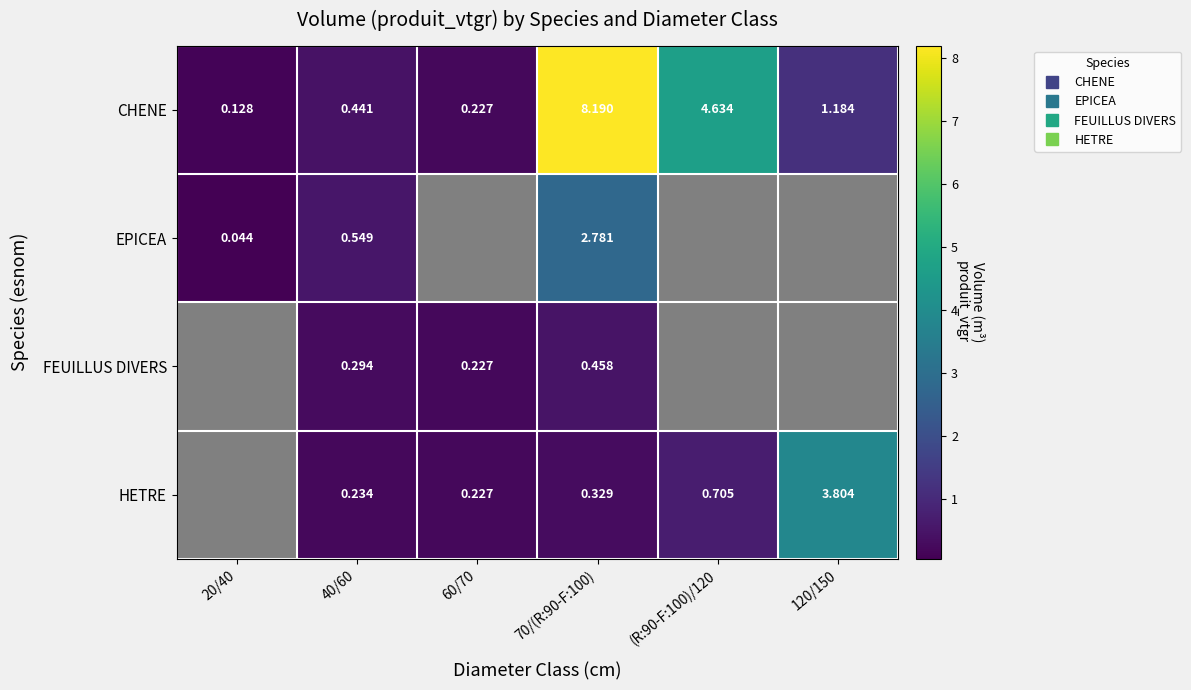

At which label does EPICEA reach its minimum?

20/40